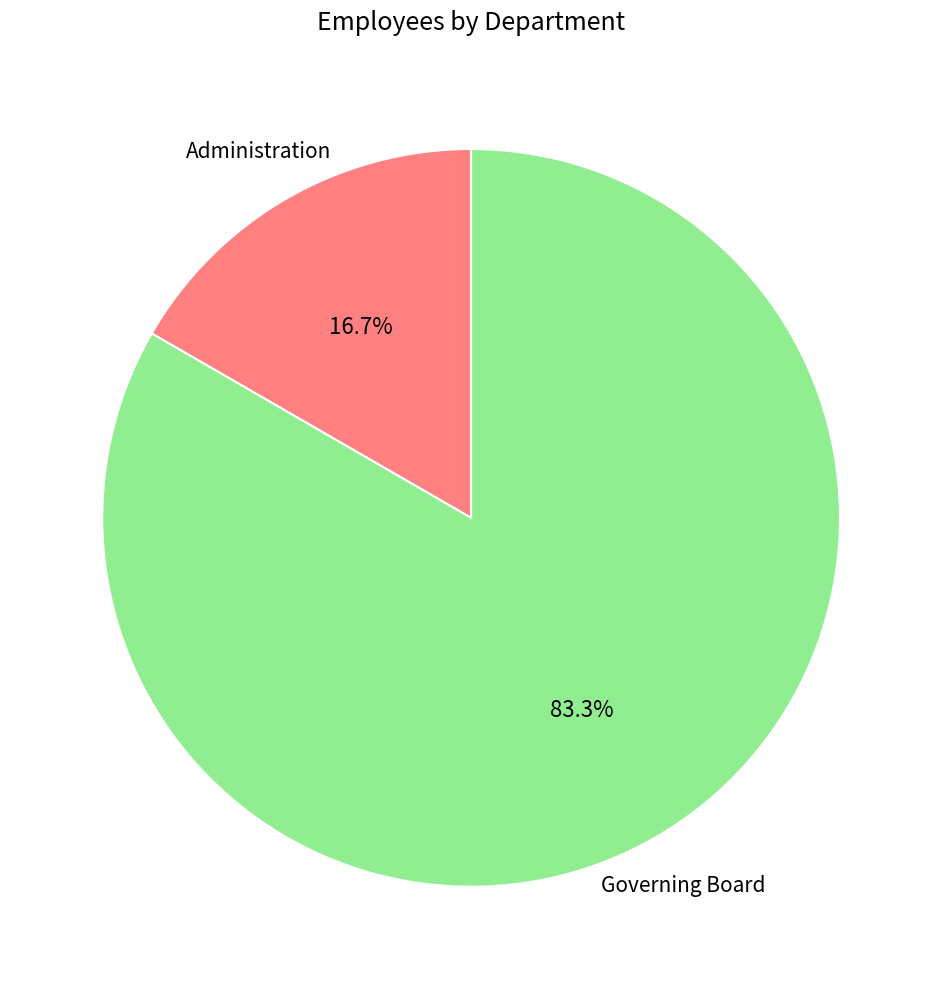

To the nearest percent, what percentage of the pie is Administration?

17%